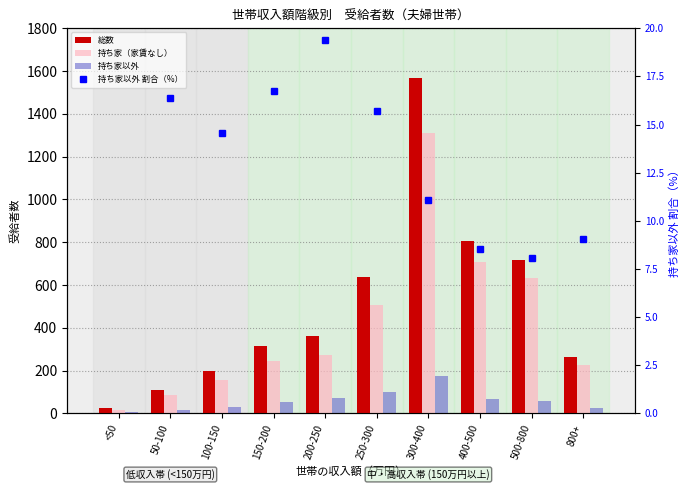

Rank the series at 300-400 from highest to lowest value.

総数, 持ち家（家賃なし）, 持ち家以外, 持ち家以外 割合（%）